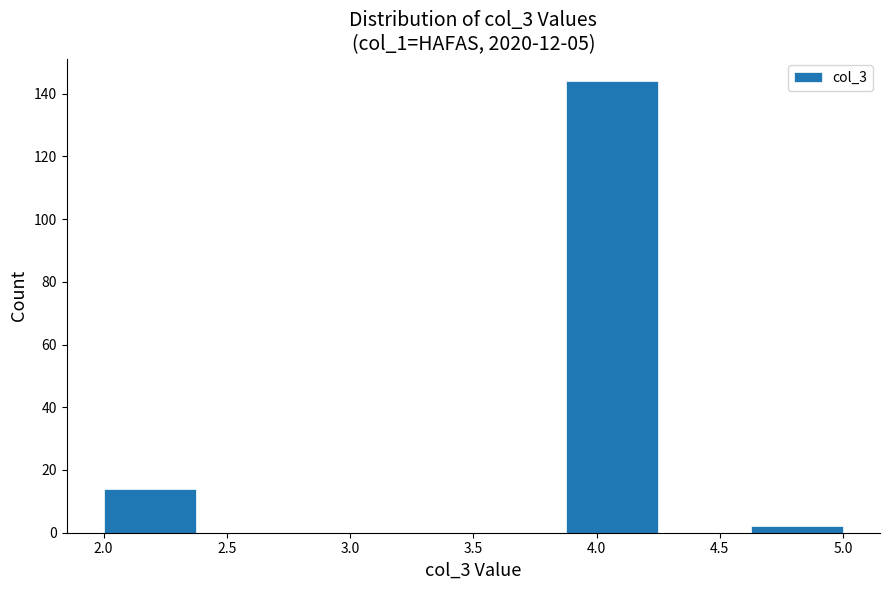

Reading left to right, list every bar in this chart as the range it spans on the x-axis followed by its height. Neither the bar edges nor the heights are printed on the chart, so give them approximately, as read against the axes.

2.000 to 2.375: 14
2.375 to 2.750: 0
2.750 to 3.125: 0
3.125 to 3.500: 0
3.500 to 3.875: 0
3.875 to 4.250: 144
4.250 to 4.625: 0
4.625 to 5.000: 2